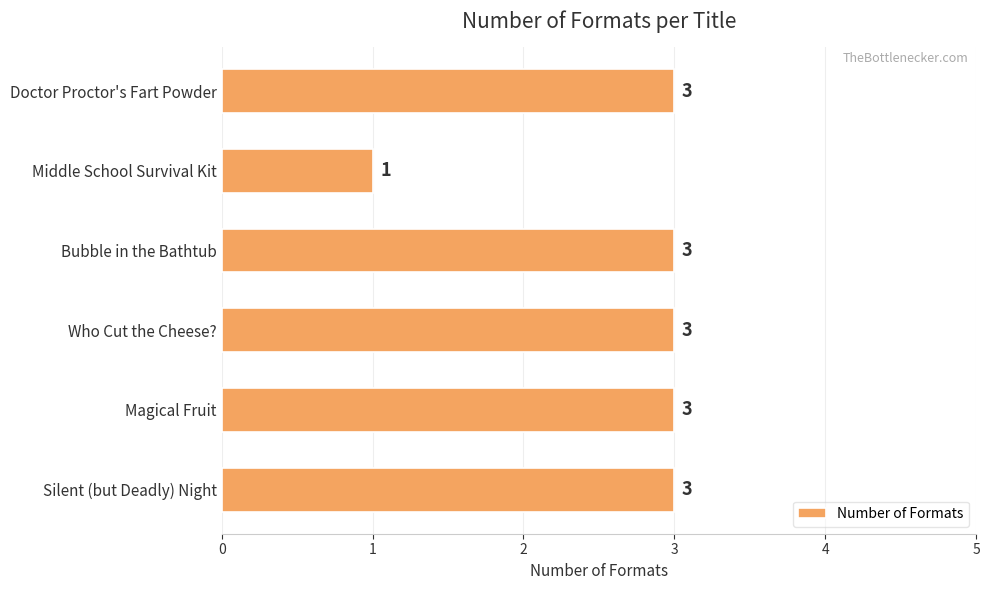

Reading bottom to top, extract all data points from this chart.

3	3	3	3	1	3